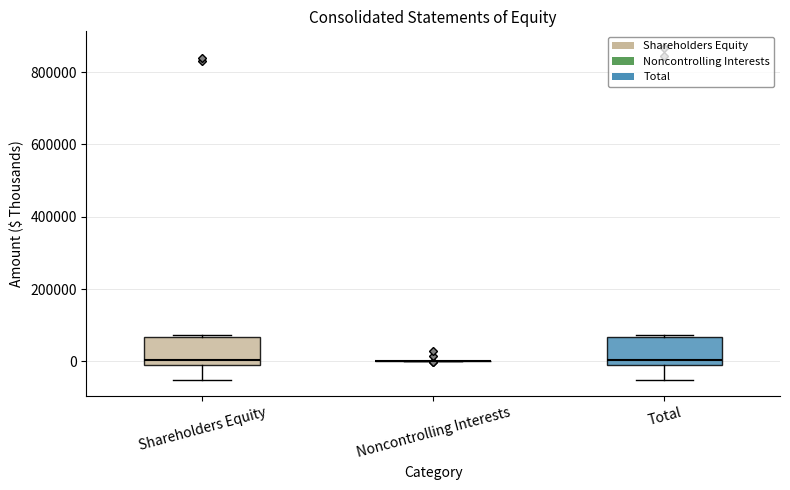

Reading left to right, transcribe this box plot: for each box, give where its median line is, the range the box spans, and where its two whiskers end, as read against the y-axis. The values are not printed on the chart, so give them approximately, as read against the axis.

Shareholders Equity: median 0, box -20000 to 60000, whiskers -60000 to 80000
Noncontrolling Interests: box collapsed to a line at 0, whiskers 0 to 0
Total: median 0, box -20000 to 60000, whiskers -60000 to 80000